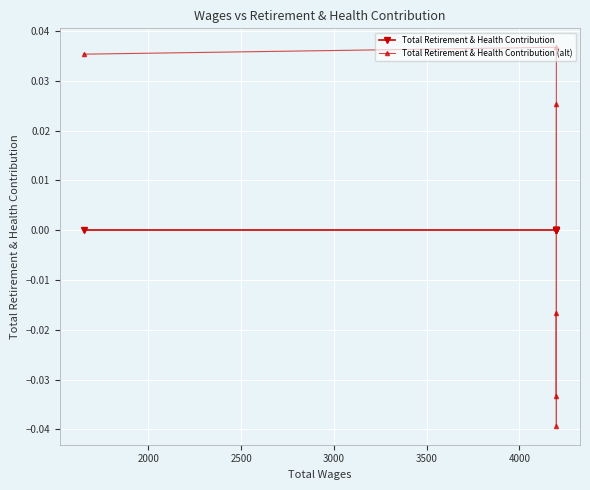

Is the value of Total Retirement & Health Contribution (alt) at 3500 greater than the value of Total Retirement & Health Contribution at 1500?

No